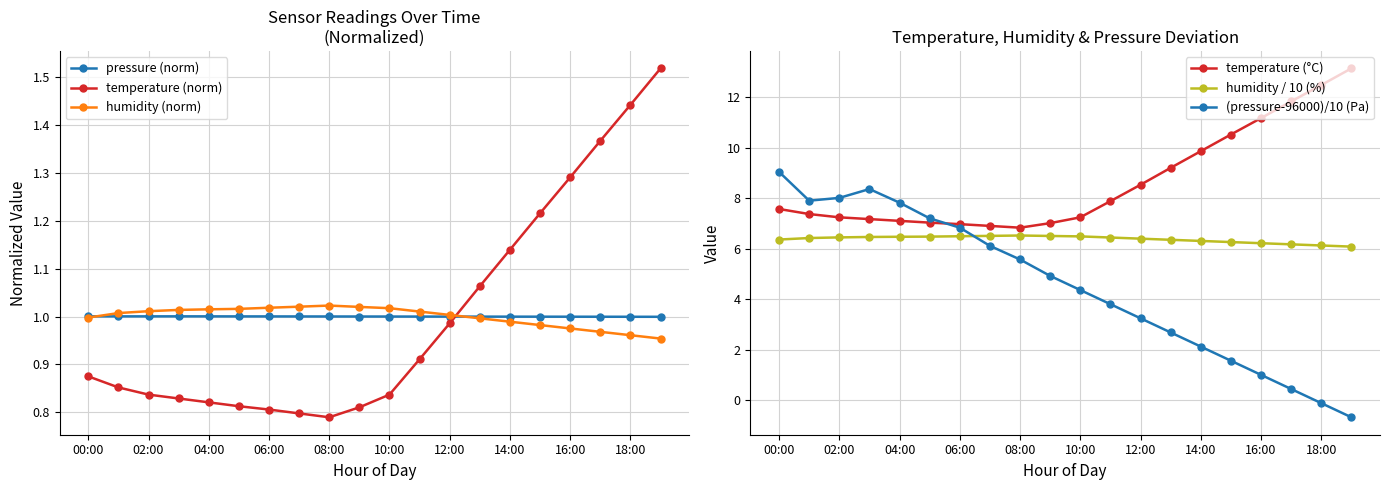

True or false: temperature (norm) and pressure (norm) cross at least once.

True